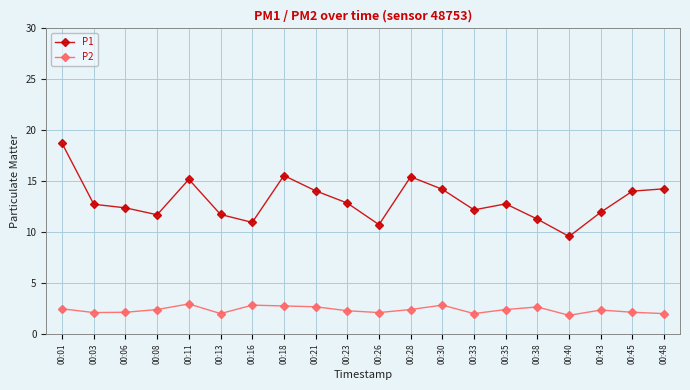

Which category has the lowest value in the P1 series?

00:40